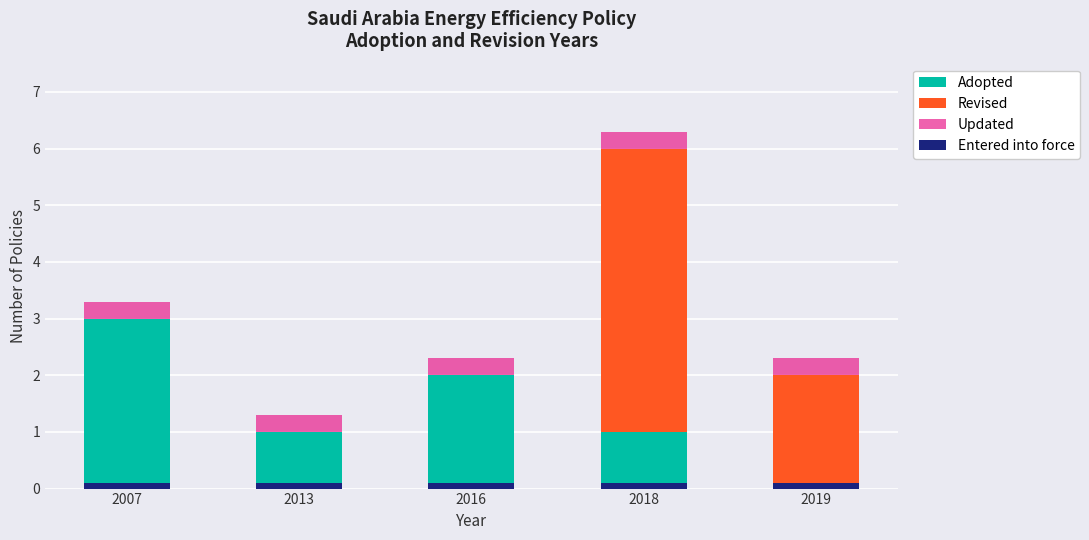

Which series has the largest range (max minus min)?

Revised